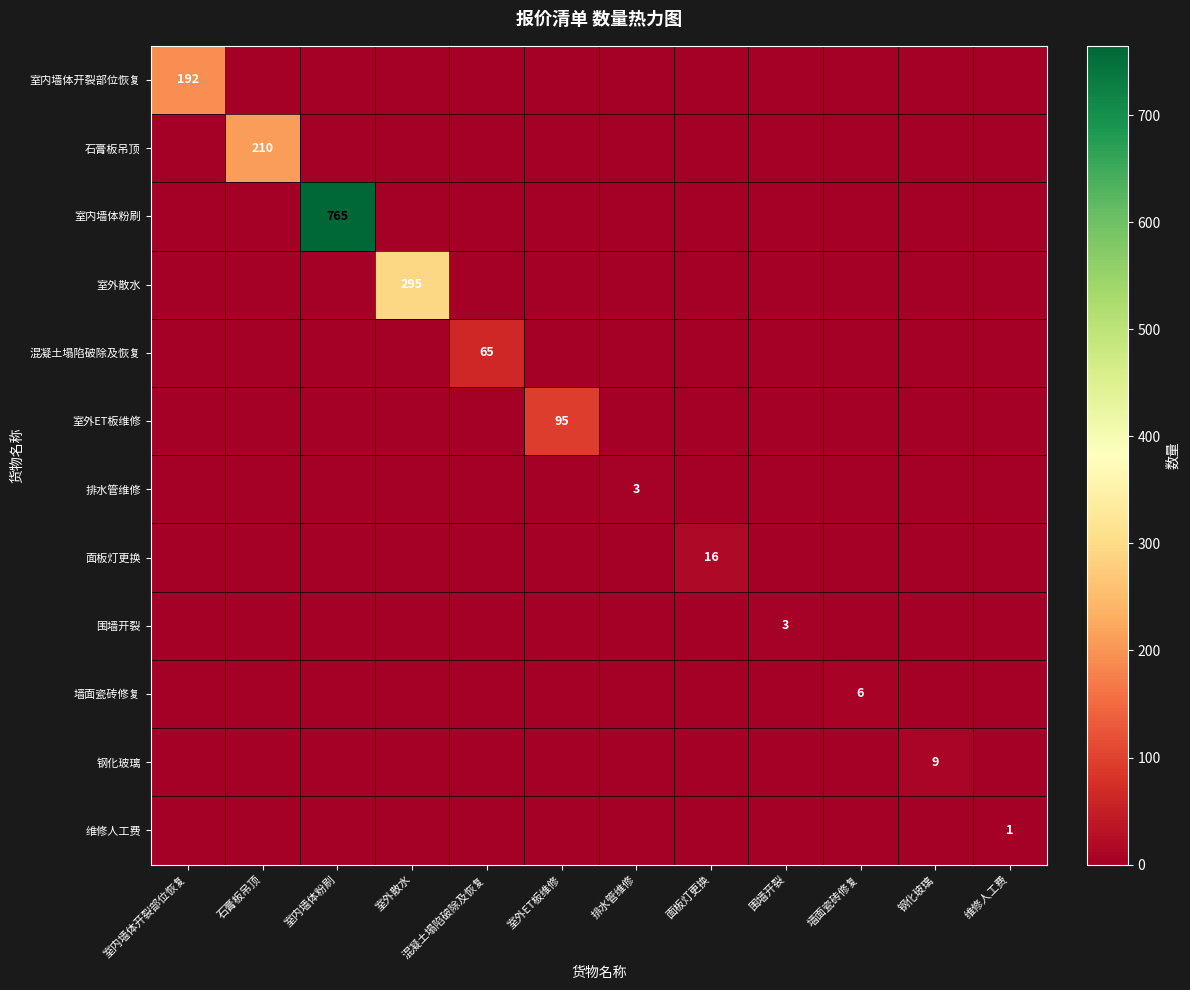

How many values in 钢化玻璃 are above zero?

1